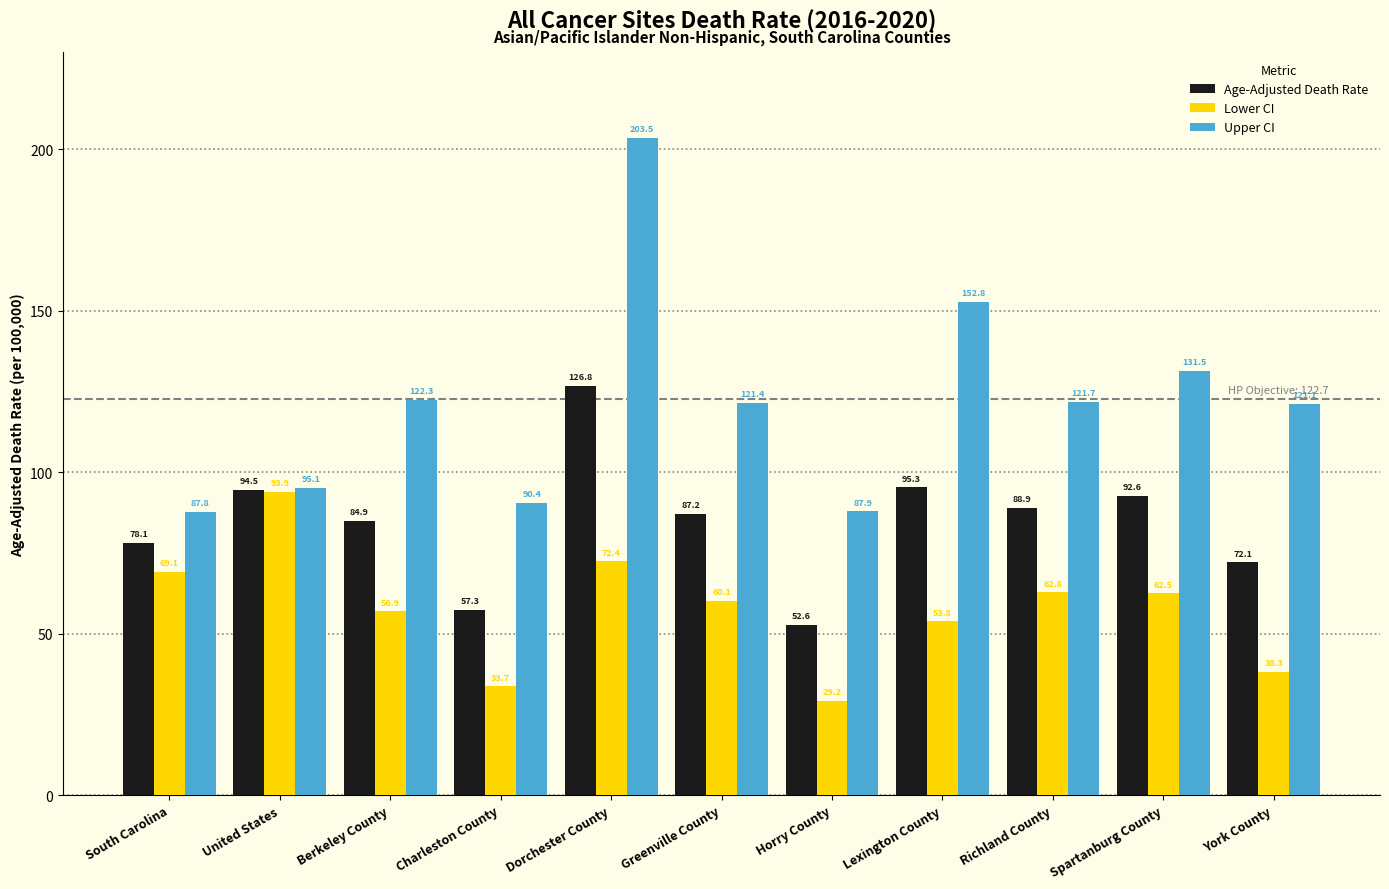

Reading left to right, list all the values displayed in this chart.

Age-Adjusted Death Rate: 78.1	94.5	84.9	57.3	126.8	87.2	52.6	95.3	88.9	92.6	72.1
Lower CI: 69.1	93.9	56.9	33.7	72.4	60.1	29.2	53.8	62.8	62.5	38.3
Upper CI: 87.8	95.1	122.3	90.4	203.5	121.4	87.9	152.8	121.7	131.5	121.1